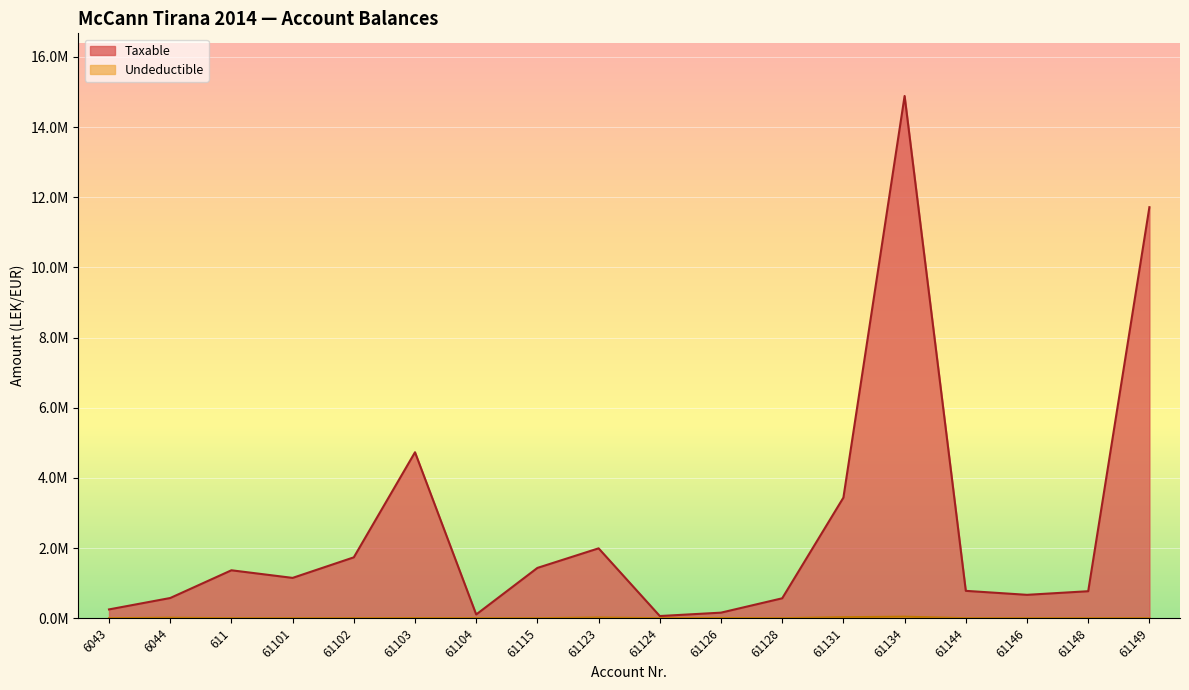

What are all the series names shown in the legend?

Taxable, Undeductible